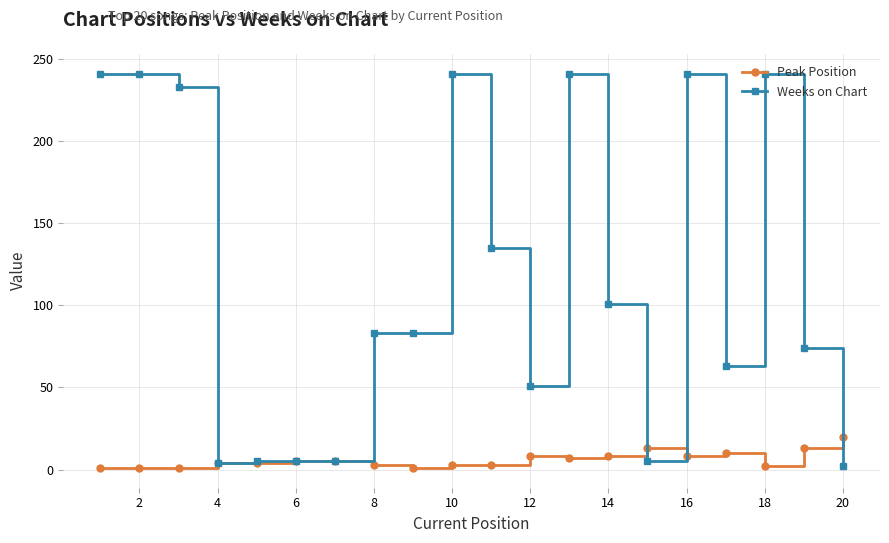

What is the highest value of the Weeks on Chart series?

241